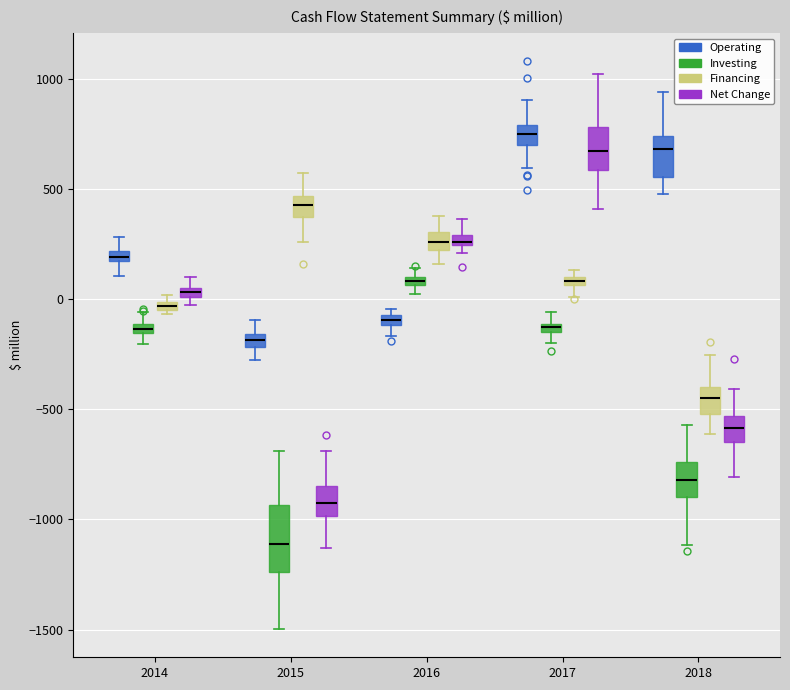

Where does the upper whisker of the box for 2017 (Investing) end on the y-axis? The values are not printed on the chart, so give them approximately, as read against the axis.

-50